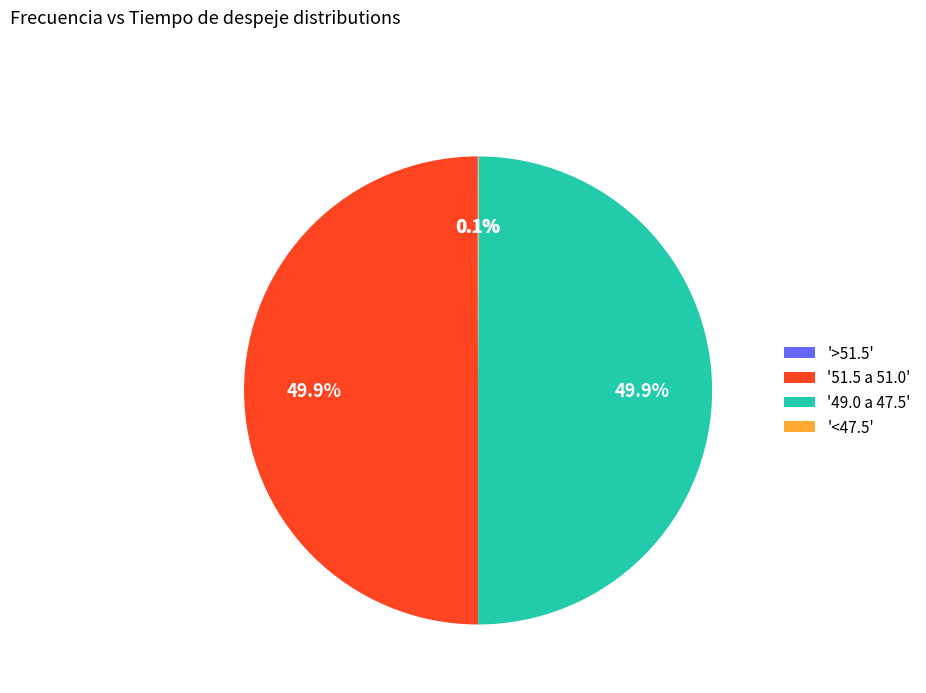

Do '49.0 a 47.5' and '51.5 a 51.0' together represent more than half of the pie?

Yes